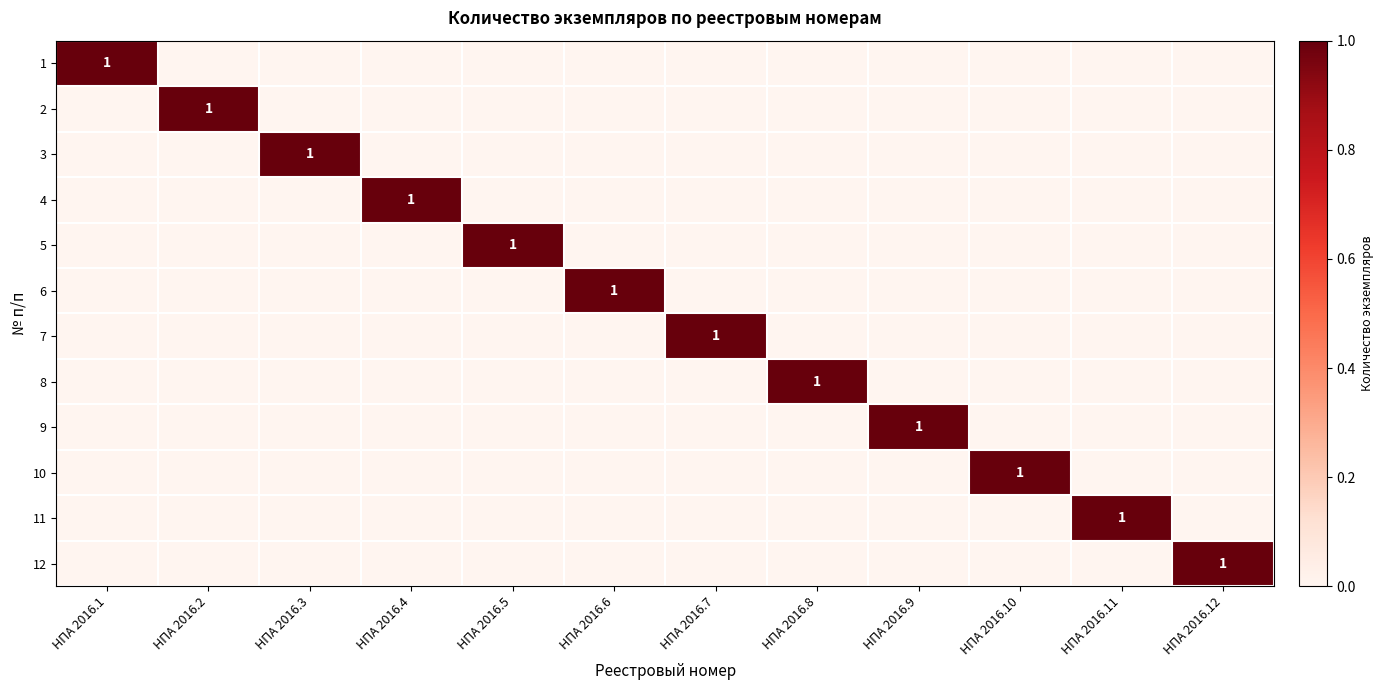

Which category has the lowest value across all series?

НПА 2016.2